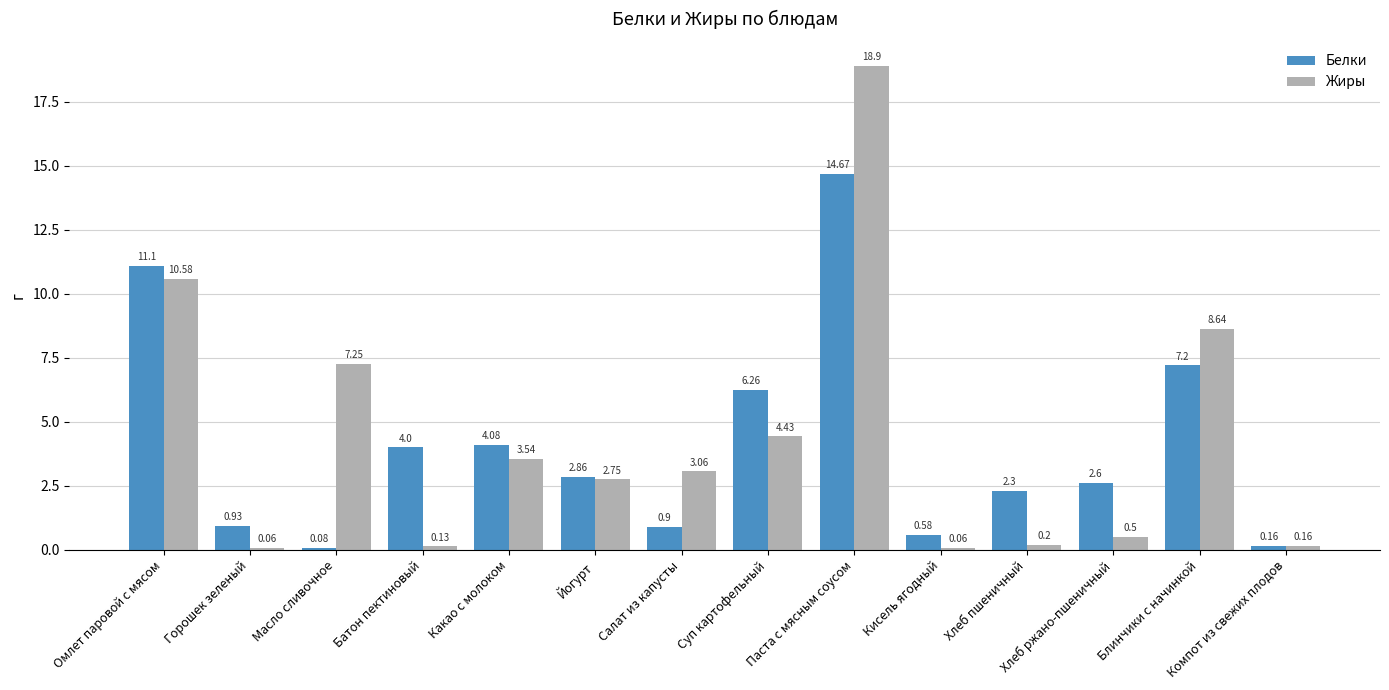

What position from the left is Какао с молоком?

5